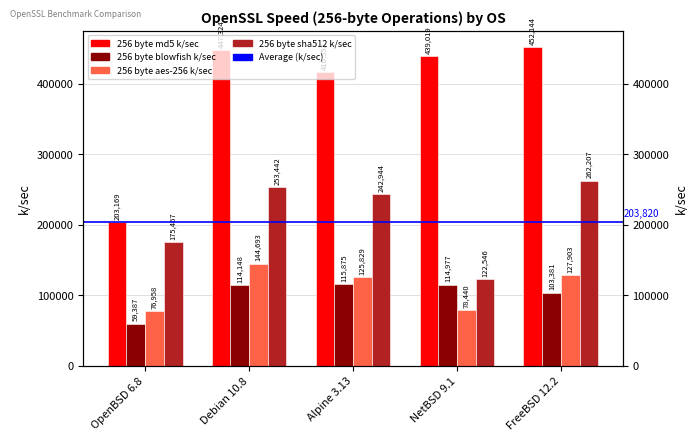

At OpenBSD 6.8, list the series in order from smallest to largest.

256 byte blowfish k/sec, 256 byte aes-256 k/sec, 256 byte sha512 k/sec, 256 byte md5 k/sec